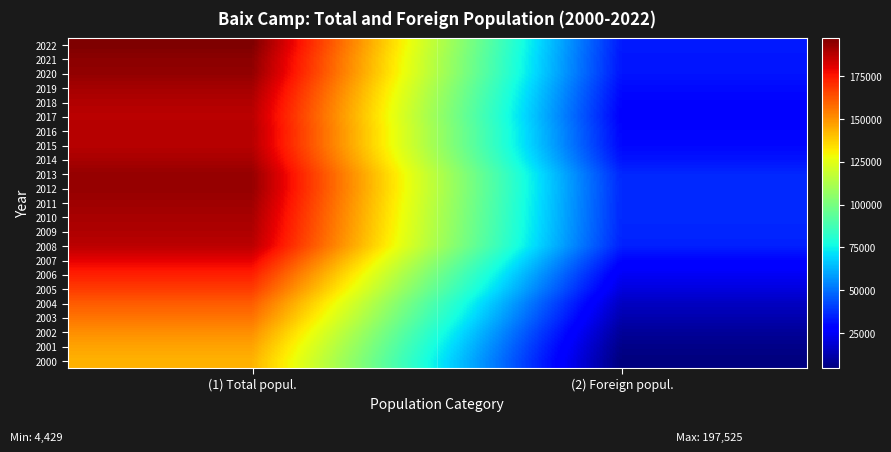

Which label corresponds to the largest value in the chart?

(1) Total popul.